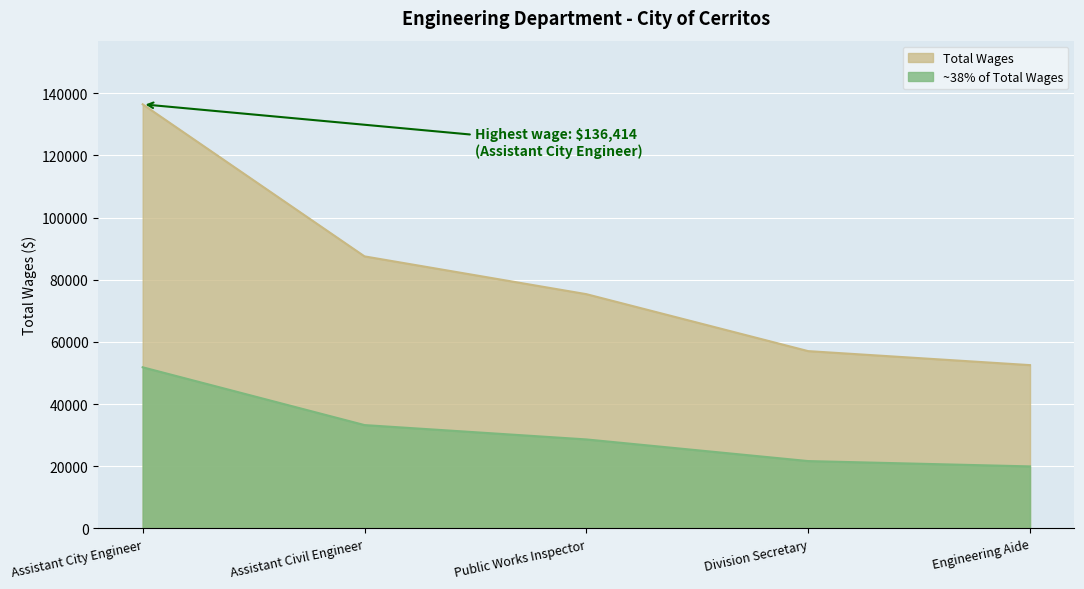

How many data points are above 75353?

2